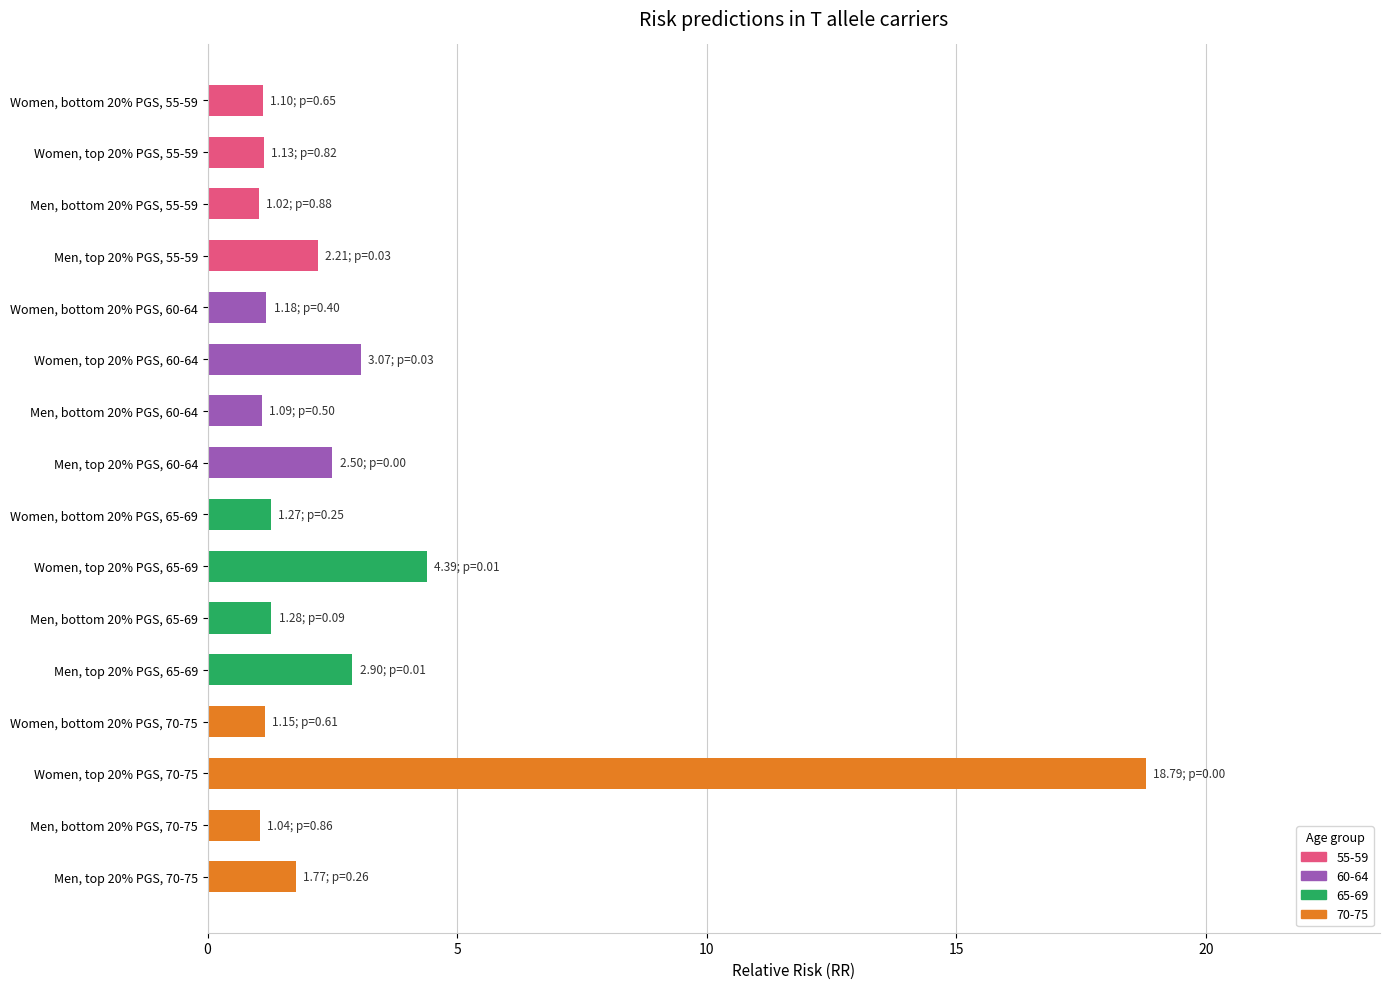

Is it true that the value at Men, top 20% PGS, 60-64 is 2.5?

True